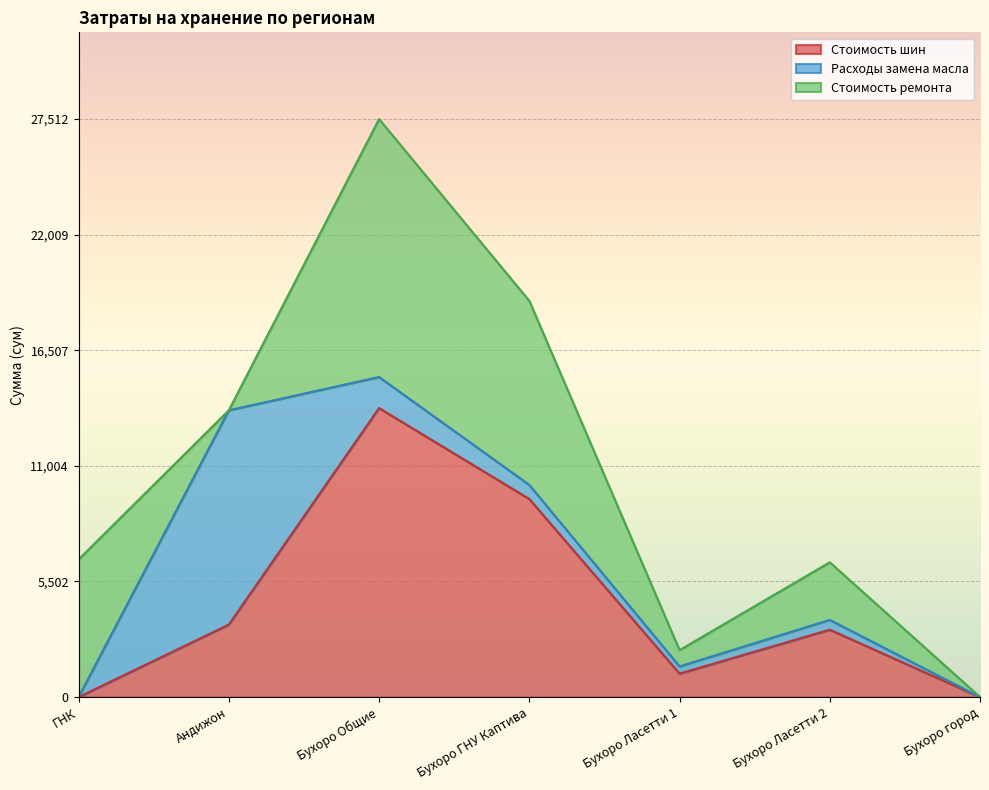

What is the spread (max minus min) of values at Бухоро Общие?

12276